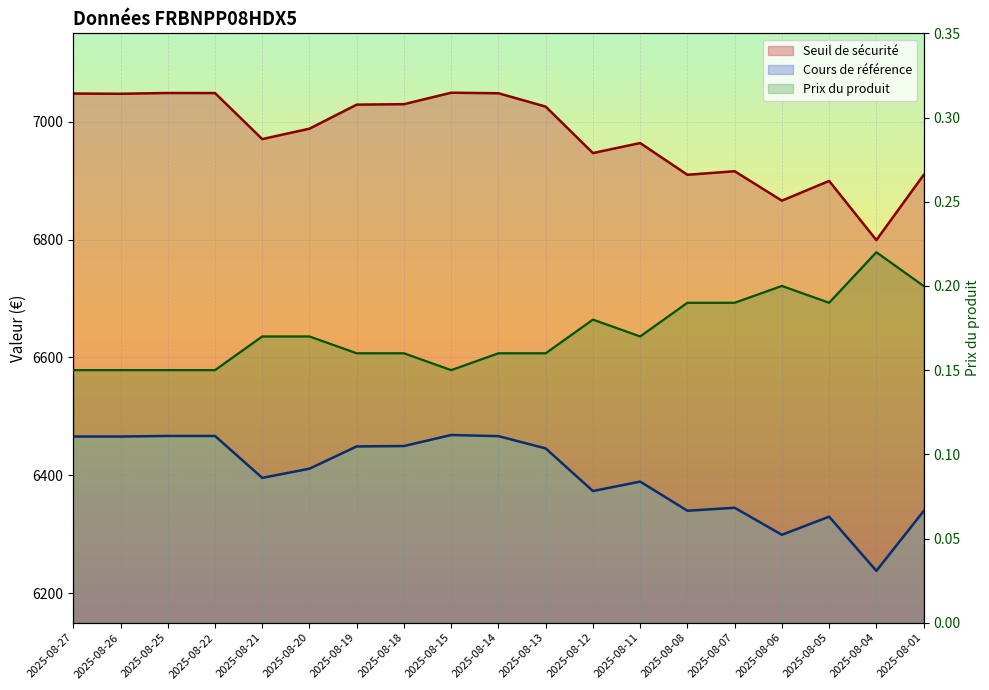

What is the difference between the highest and lowest values at 2025-08-25?

7048.7